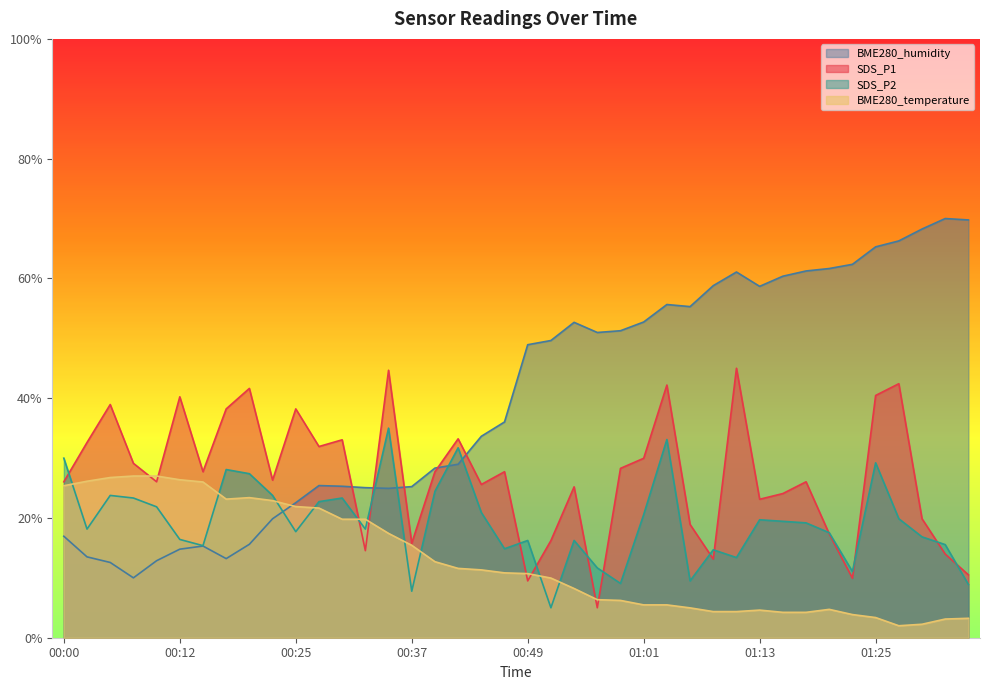

The SDS_P2 series shows 18.1 at 00:32. True or false?

True